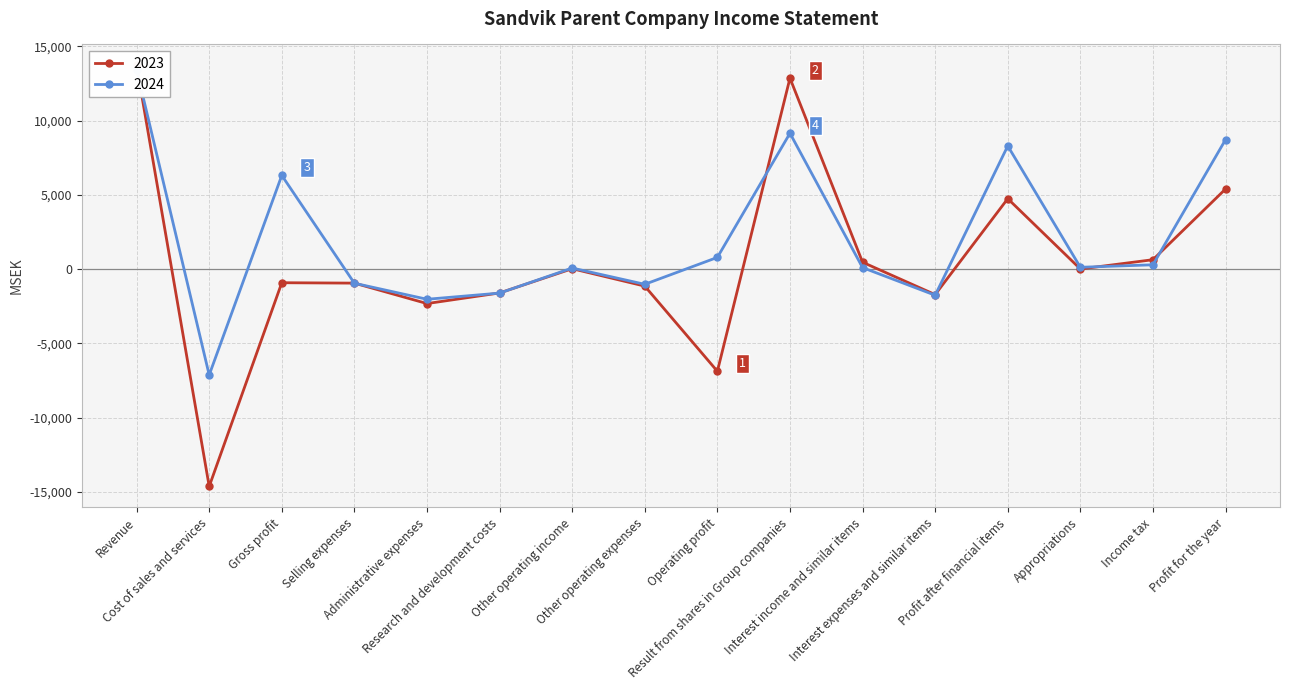

What is the difference between the maximum and minimum values in the 2023 series?

28321